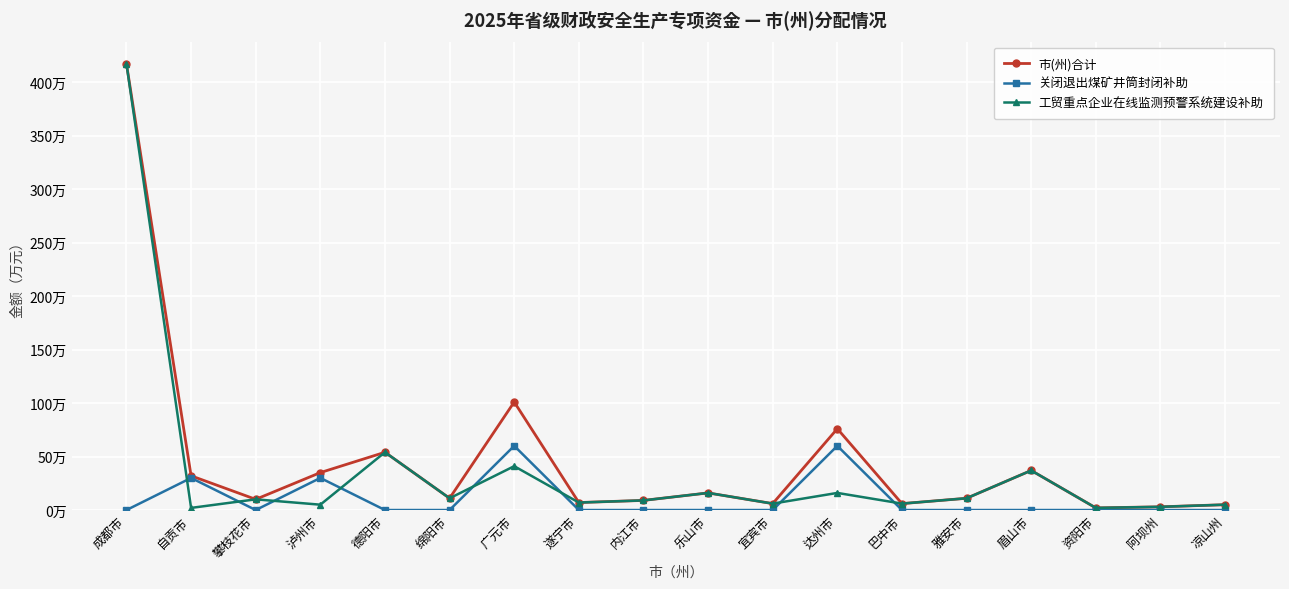

Reading left to right, what are all the values shown in this chart?

市(州)合计: 成都市=417	自贡市=32	攀枝花市=10	泸州市=35	德阳市=54	绵阳市=11	广元市=101	遂宁市=7	内江市=9	乐山市=16	宜宾市=6	达州市=76	巴中市=6	雅安市=11	眉山市=37	资阳市=2	阿坝州=3	凉山州=5
关闭退出煤矿井筒封闭补助: 成都市=0	自贡市=30	攀枝花市=0	泸州市=30	德阳市=0	绵阳市=0	广元市=60	遂宁市=0	内江市=0	乐山市=0	宜宾市=0	达州市=60	巴中市=0	雅安市=0	眉山市=0	资阳市=0	阿坝州=0	凉山州=0
工贸重点企业在线监测预警系统建设补助: 成都市=417	自贡市=2	攀枝花市=10	泸州市=5	德阳市=54	绵阳市=11	广元市=41	遂宁市=7	内江市=9	乐山市=16	宜宾市=6	达州市=16	巴中市=6	雅安市=11	眉山市=37	资阳市=2	阿坝州=3	凉山州=5